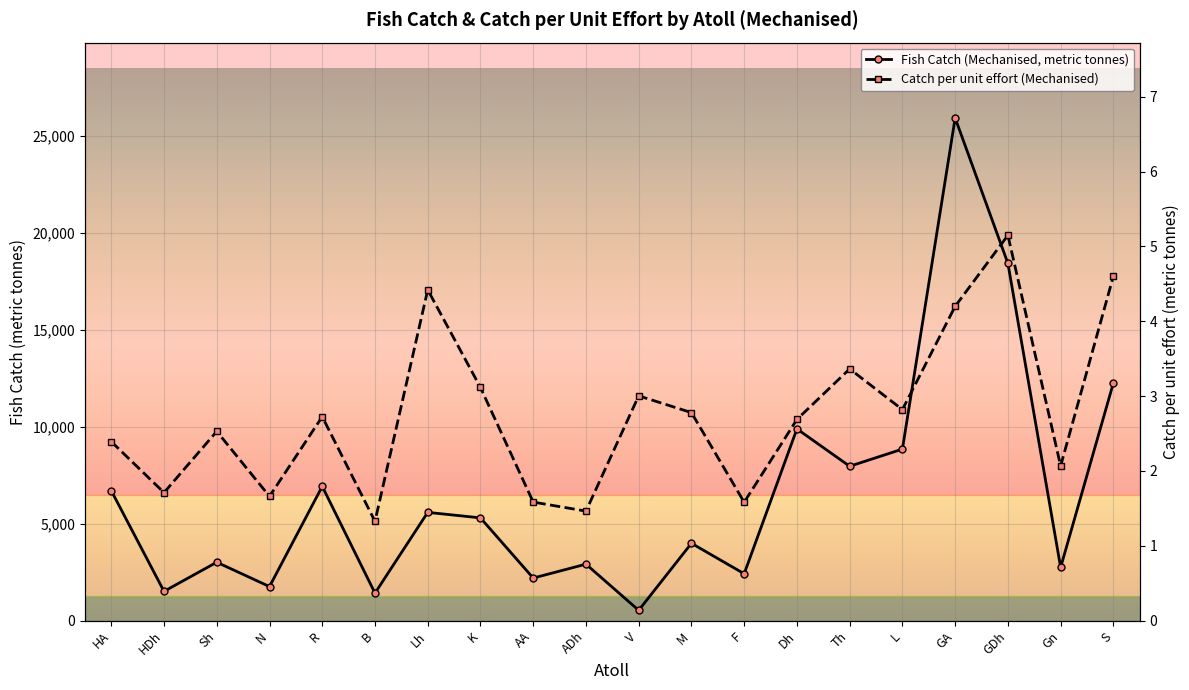

How many data points in Fish Catch (Mechanised, metric tonnes) are less than 5301?

10